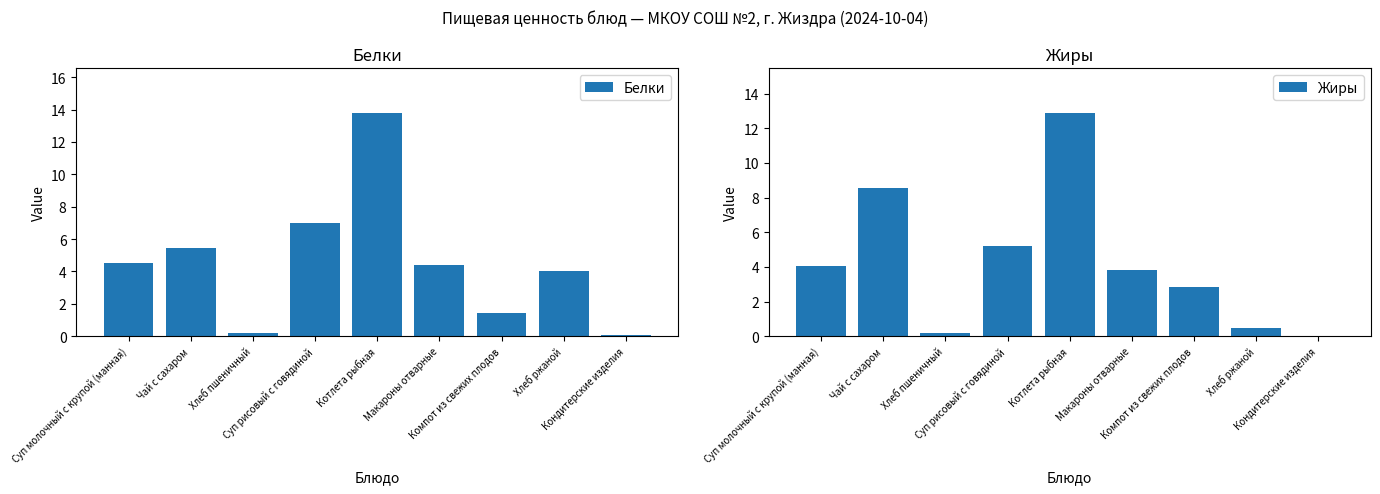

Which series has the largest total across all categories?

Белки